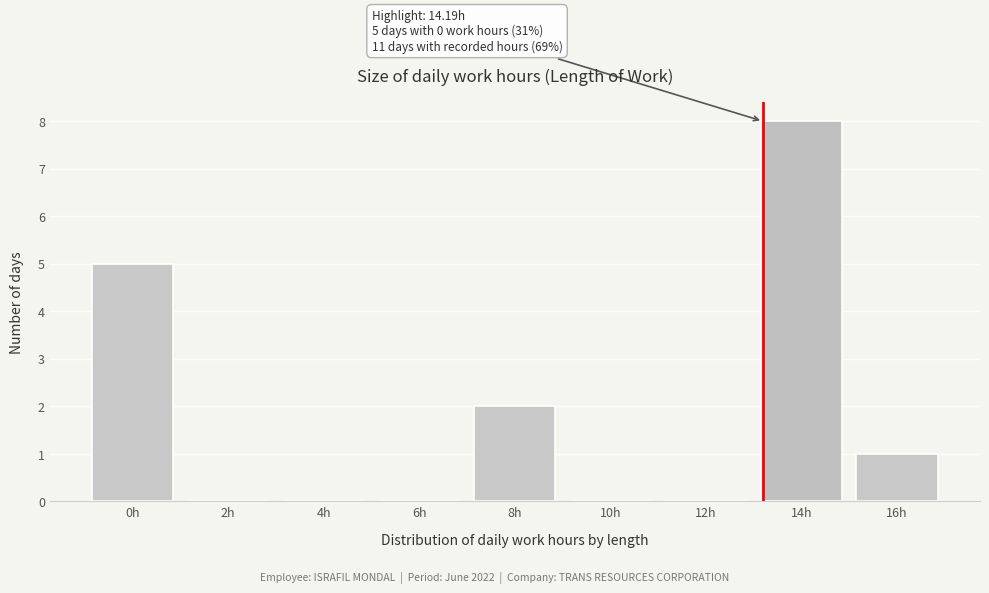

Reading left to right, what are all the values shown in this chart?

0h=5	2h=0	4h=0	6h=0	8h=2	10h=0	12h=0	14h=8	16h=1